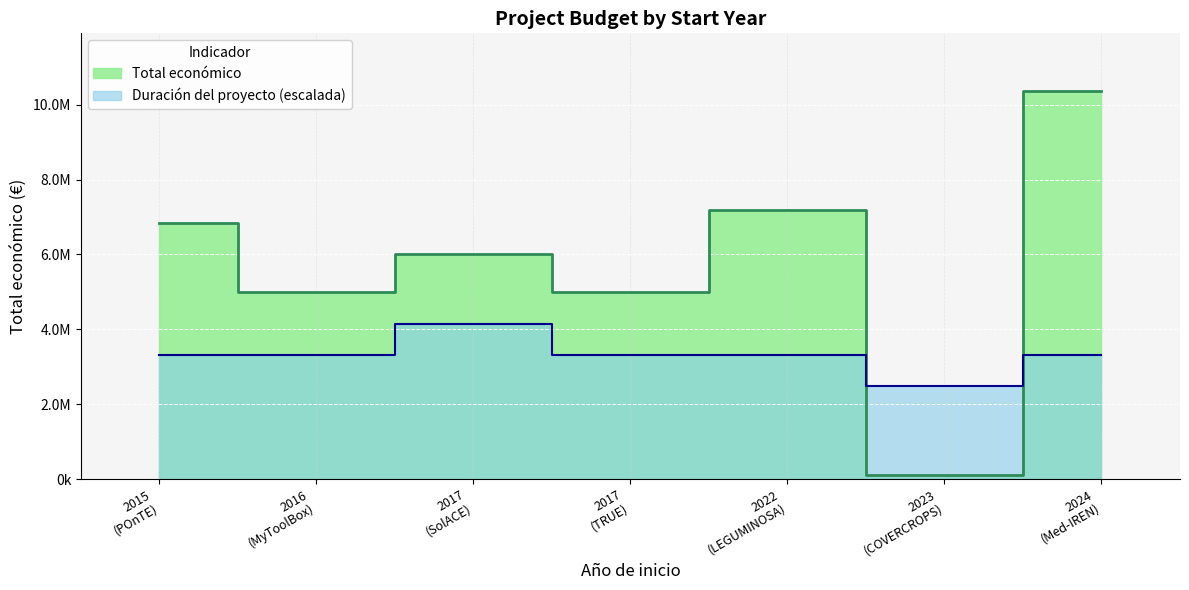

The value at 2016 (MyToolBox) is 7438769. True or false?

False